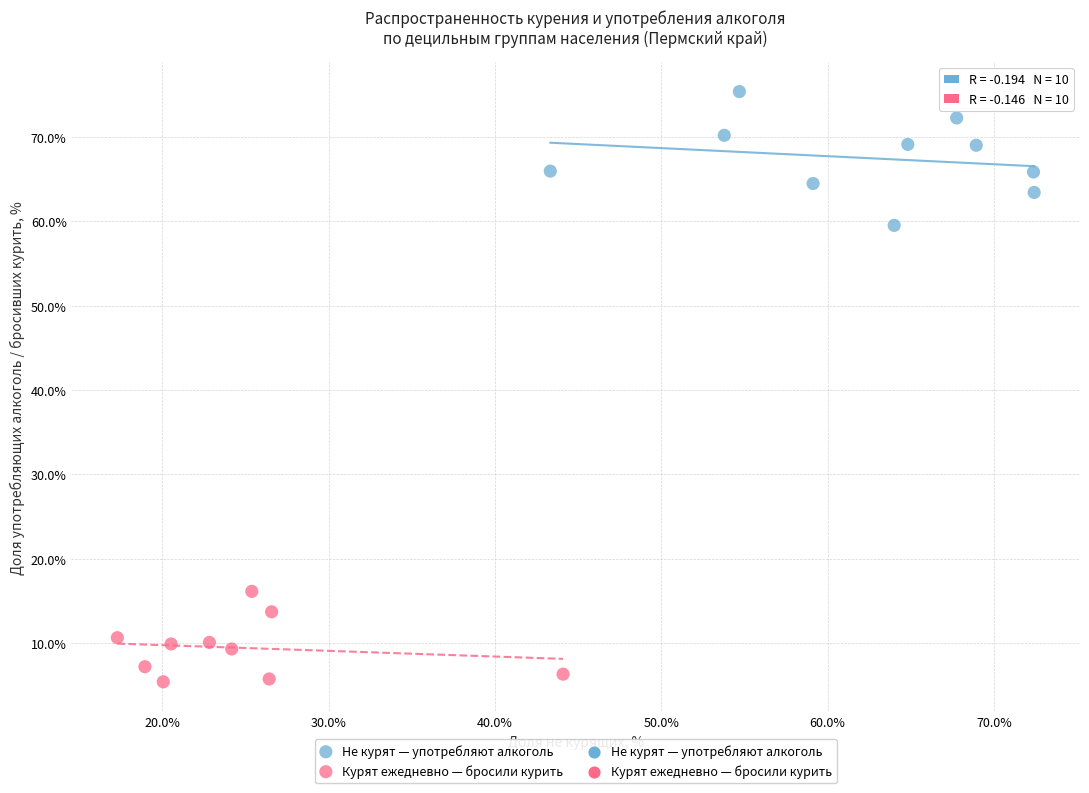

Which series reaches the maximum Y coordinate?

Не курят — употребляют алкоголь